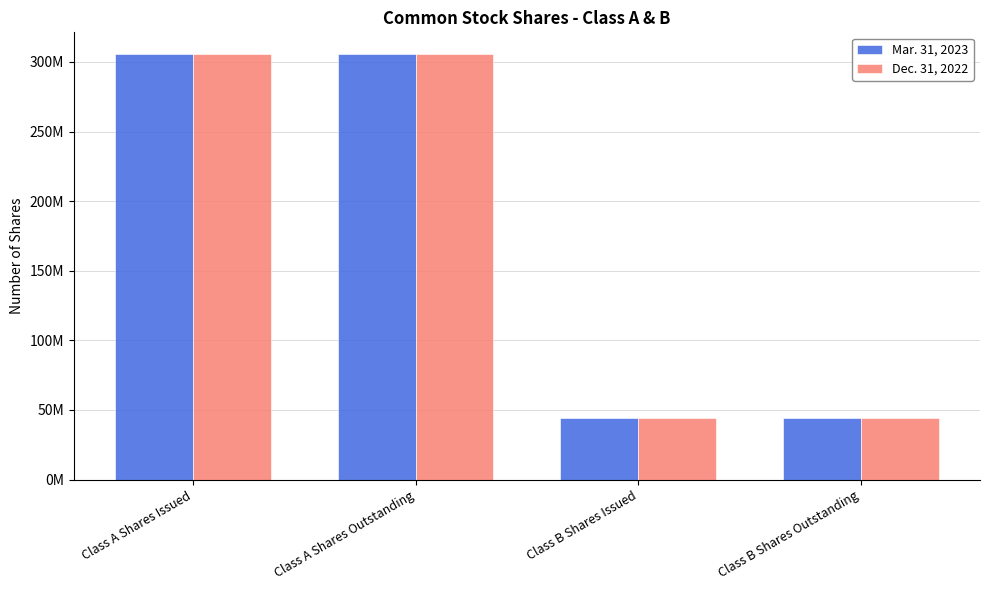

Reading left to right, list all the values displayed in this chart.

Mar. 31, 2023: Class A Shares Issued=305930731	Class A Shares Outstanding=305930731	Class B Shares Issued=43881251	Class B Shares Outstanding=43881251
Dec. 31, 2022: Class A Shares Issued=305833589	Class A Shares Outstanding=305833589	Class B Shares Issued=43881251	Class B Shares Outstanding=43881251